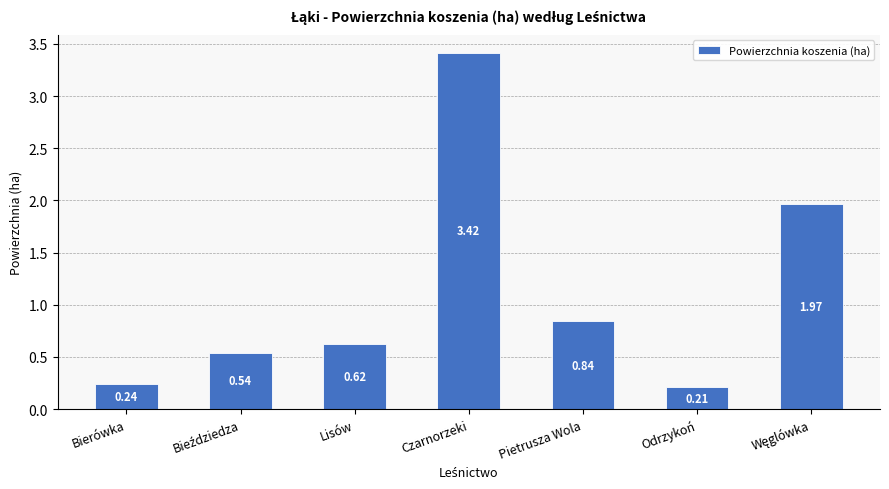

The chart shows a value of 0.7 at Czarnorzeki. True or false?

False